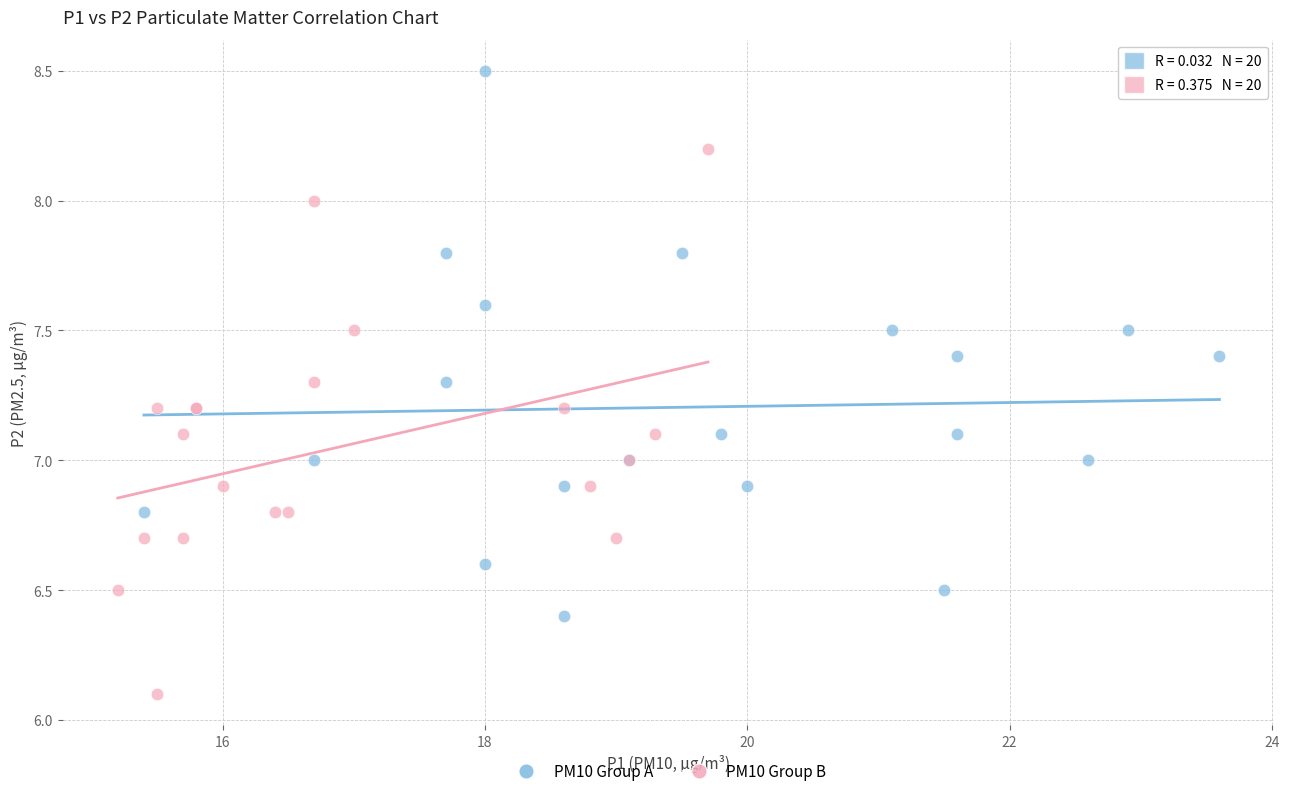

Which series contains the highest Y value?

PM10 Group A